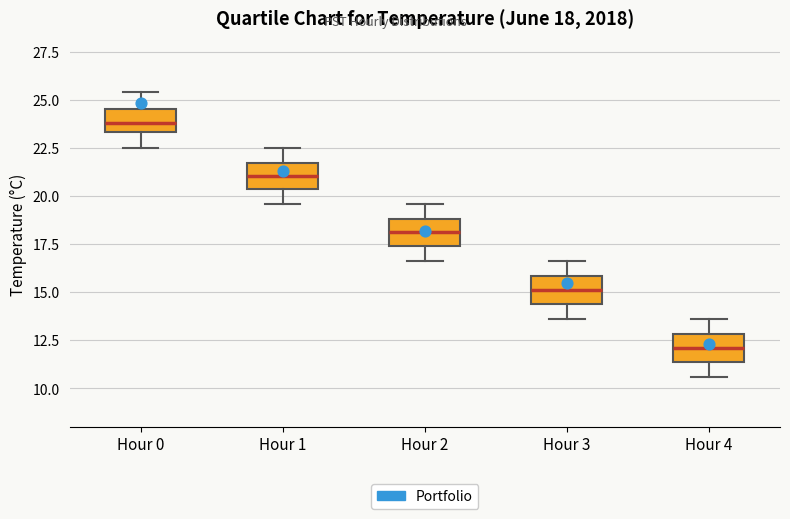

Which box has the highest median line?

Hour 0